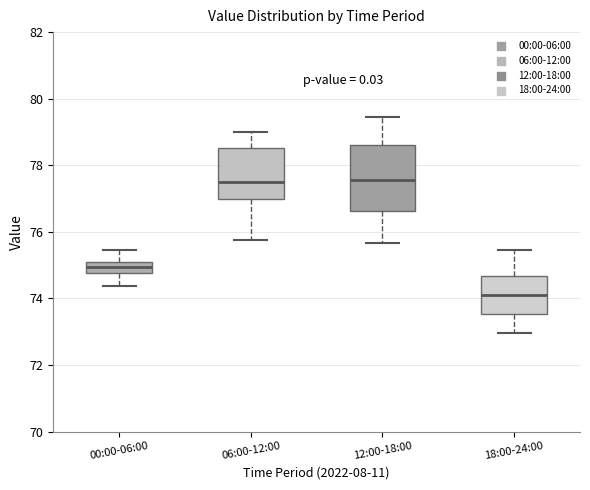

Where is the lower edge of the box for 18:00-24:00 on the y-axis? The values are not printed on the chart, so give them approximately, as read against the axis.

73.6